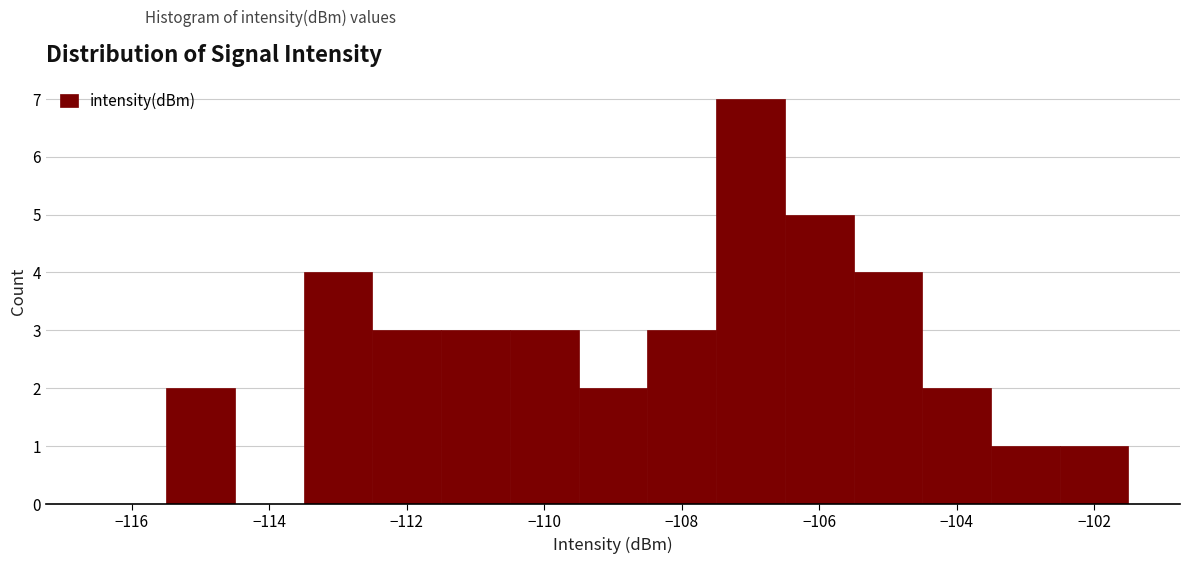

Reading left to right, transcribe this chart: for each bar, give the range it covers on the x-axis and its height. Neither the bar edges nor the heights are printed on the chart, so give them approximately, as read against the axes.

-116.5 to -115.5: 0
-115.5 to -114.5: 2
-114.5 to -113.5: 0
-113.5 to -112.5: 4
-112.5 to -111.5: 3
-111.5 to -110.5: 3
-110.5 to -109.5: 3
-109.5 to -108.5: 2
-108.5 to -107.5: 3
-107.5 to -106.5: 7
-106.5 to -105.5: 5
-105.5 to -104.5: 4
-104.5 to -103.5: 2
-103.5 to -102.5: 1
-102.5 to -101.5: 1